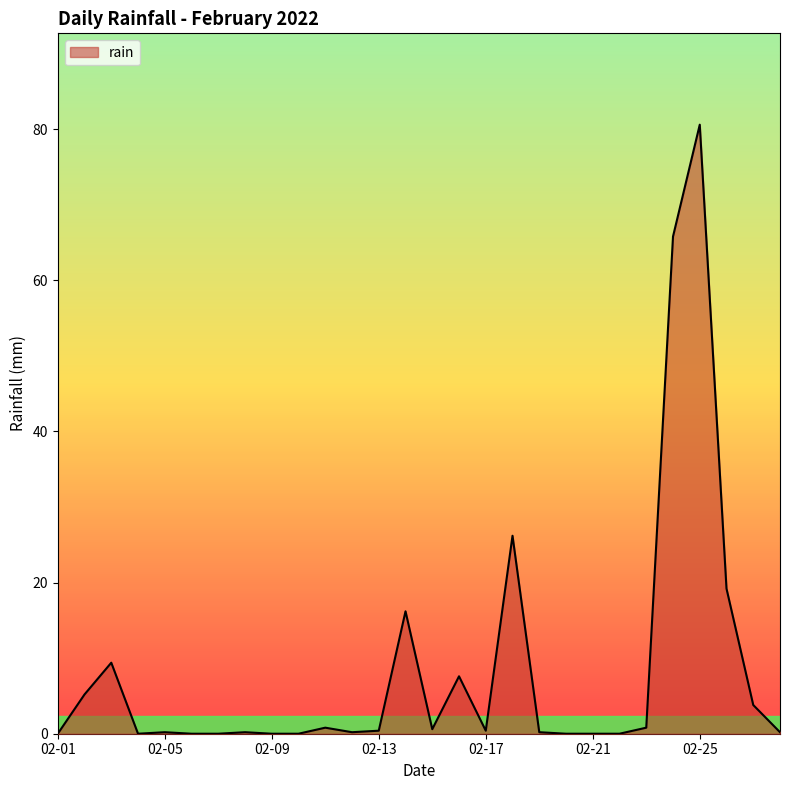

What is the maximum value shown in the chart?

80.6